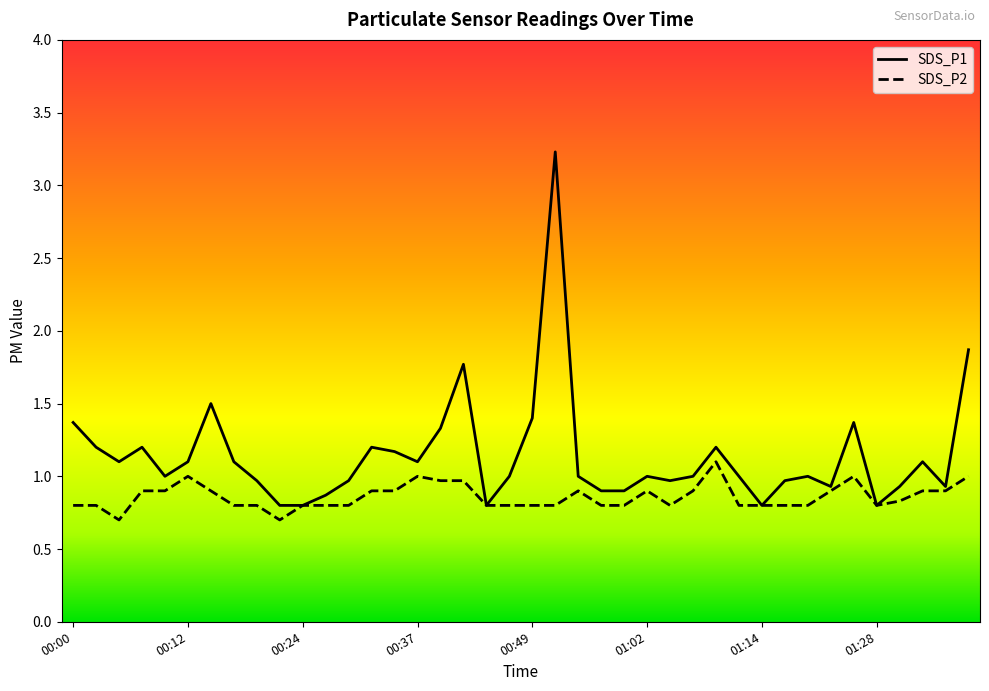

List the series in order of their peak value, lowest first.

SDS_P2, SDS_P1